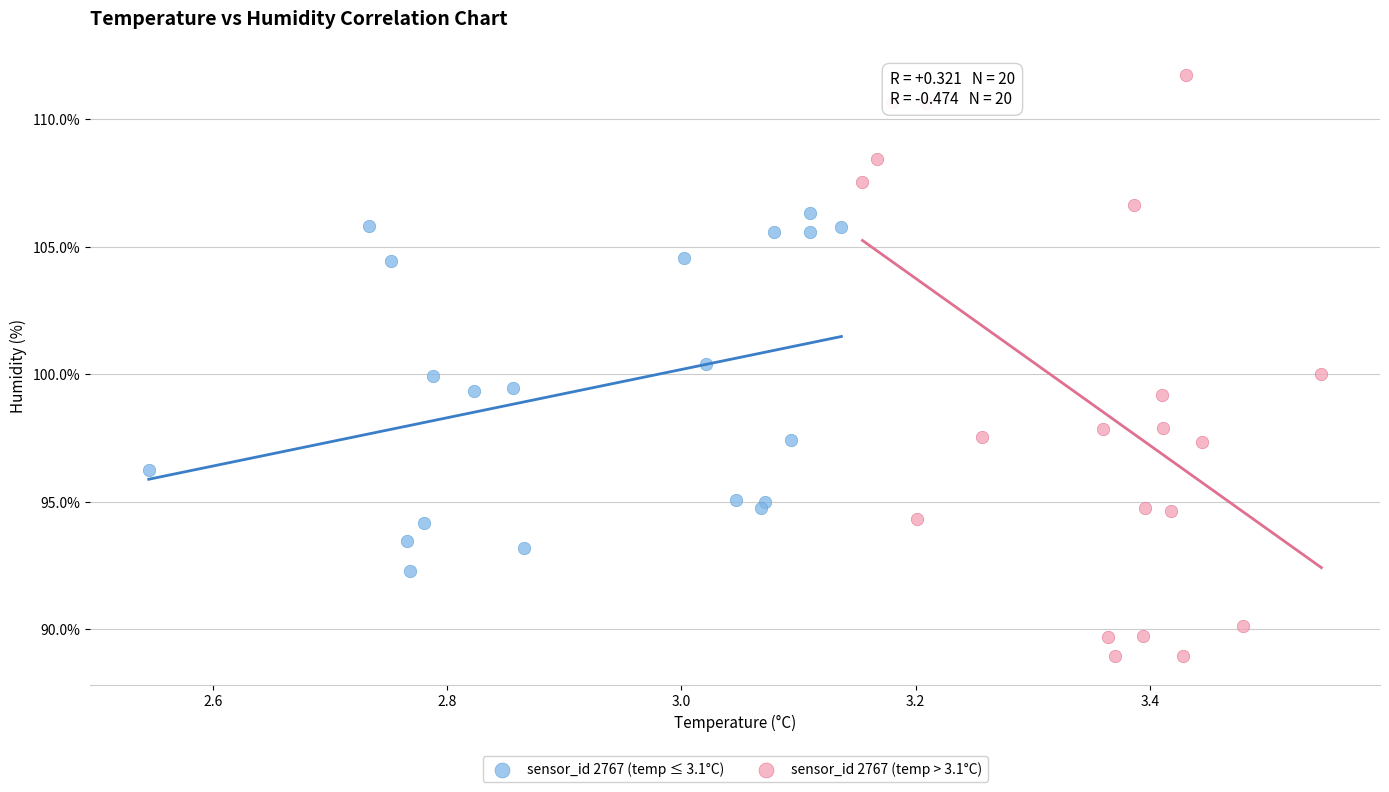

Which series has the widest spread of Y values?

sensor_id 2767 (temp > 3.1°C)